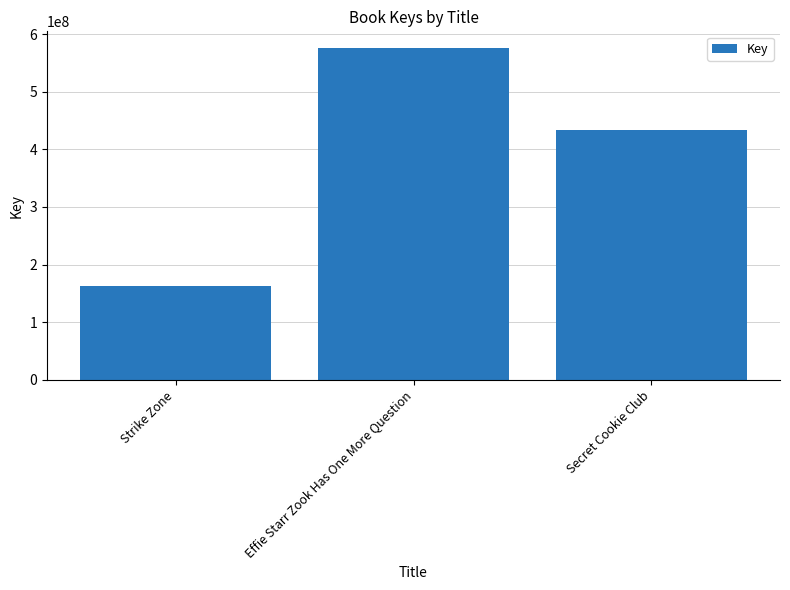

What is the label of the 3rd bar from the left?

Secret Cookie Club